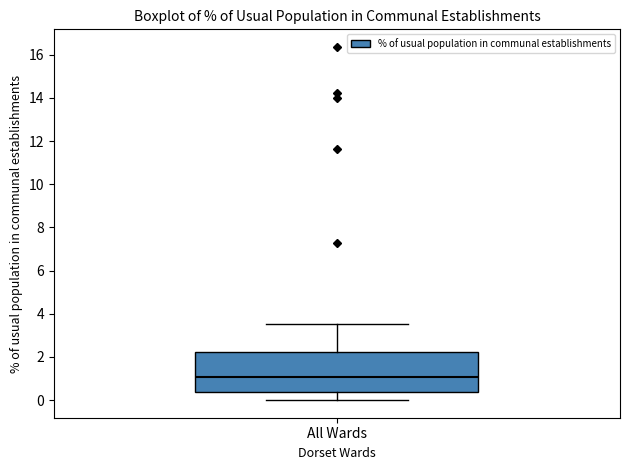

Where does the upper whisker of the box for All Wards end on the y-axis? The values are not printed on the chart, so give them approximately, as read against the axis.

3.6